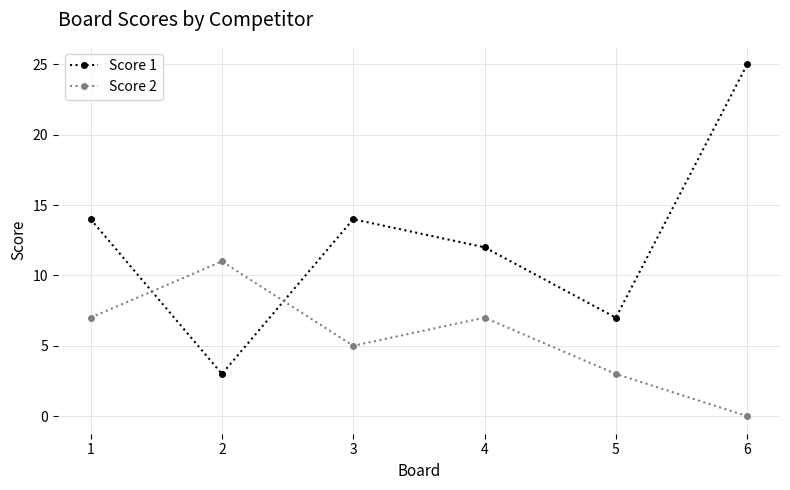

What value does the Score 1 series have at 3, to the nearest 5?

15